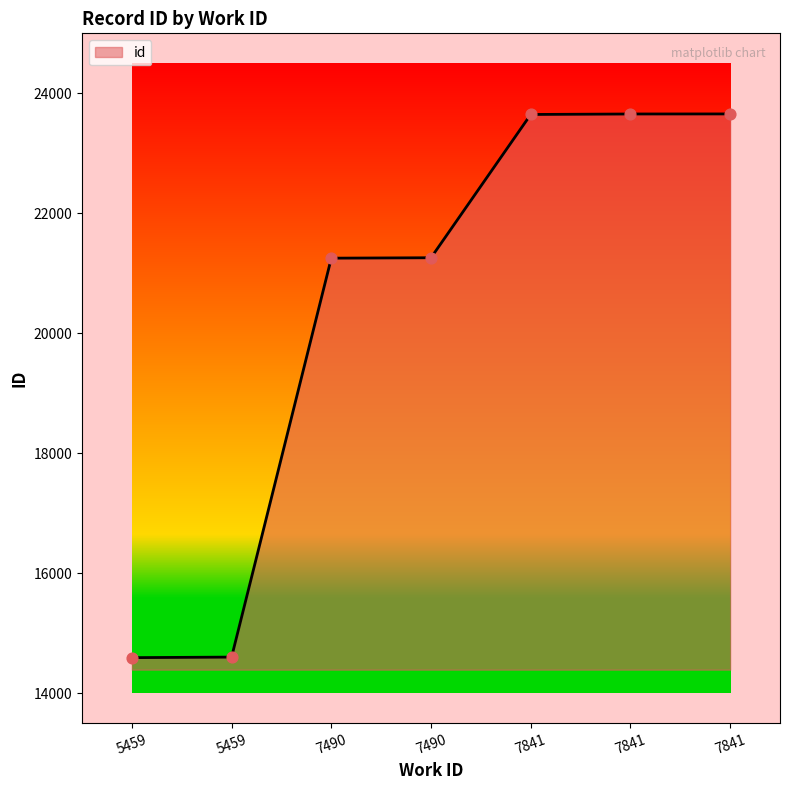

Does the chart have visible grid lines?

No